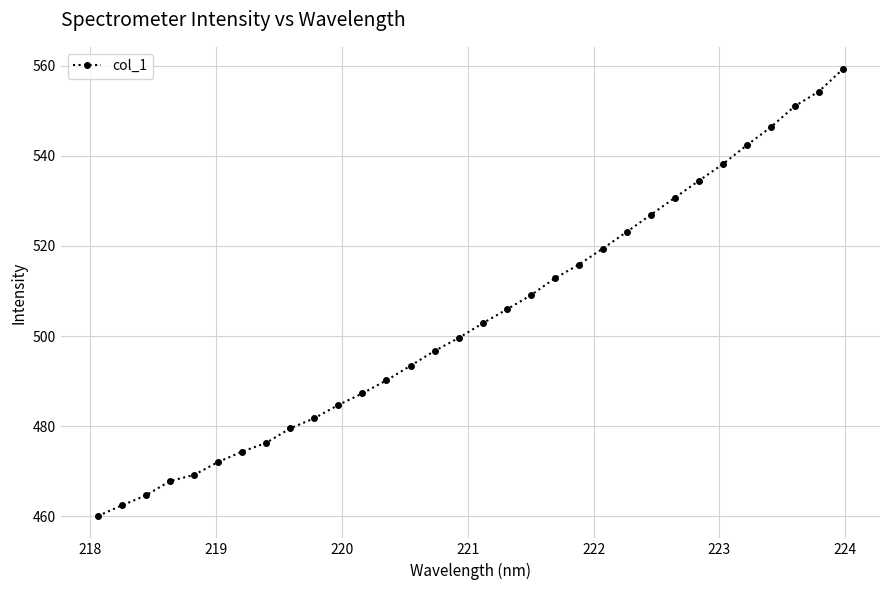

What is the difference between the maximum and minimum values?

99.2